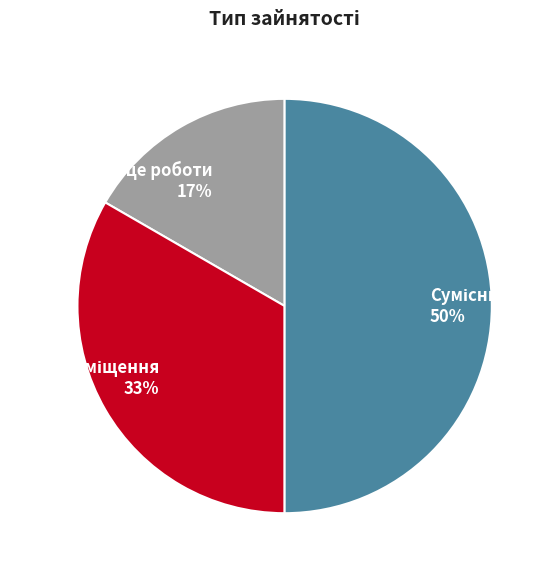

To the nearest percent, what is the average slice percentage?

33%